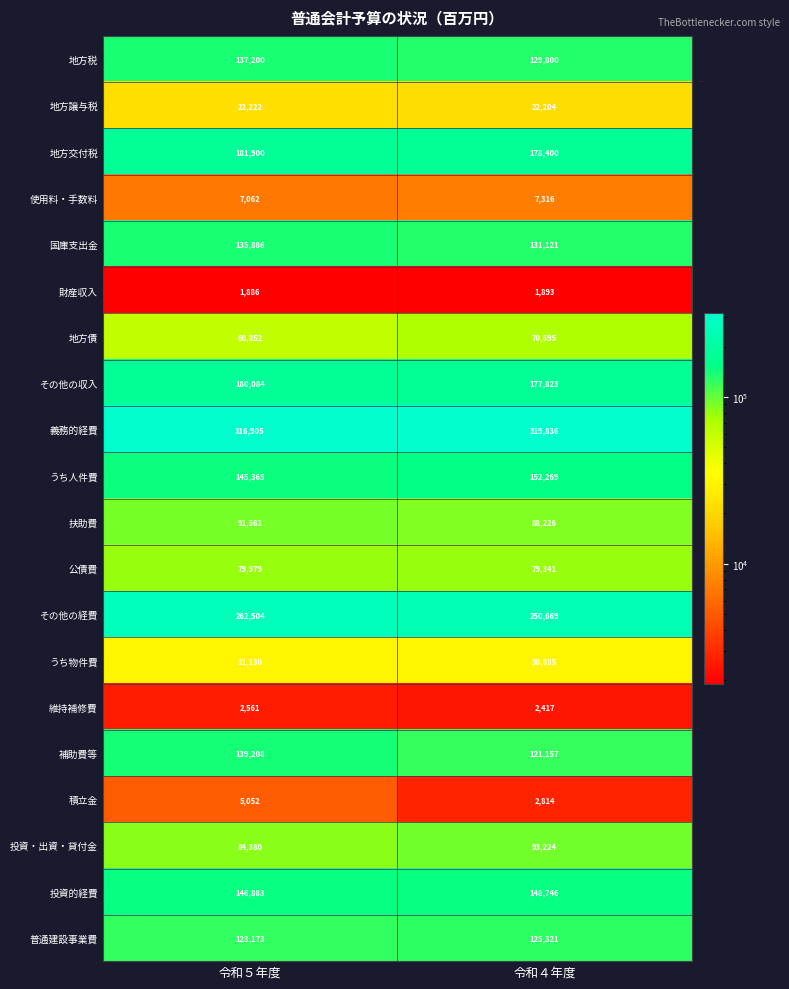

What is the difference between the うち物件費 values at 令和４年度 and 令和５年度?

245